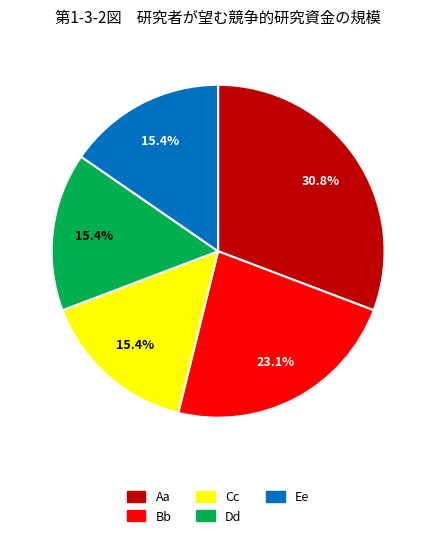

Do Cc and Dd together represent more than half of the pie?

No